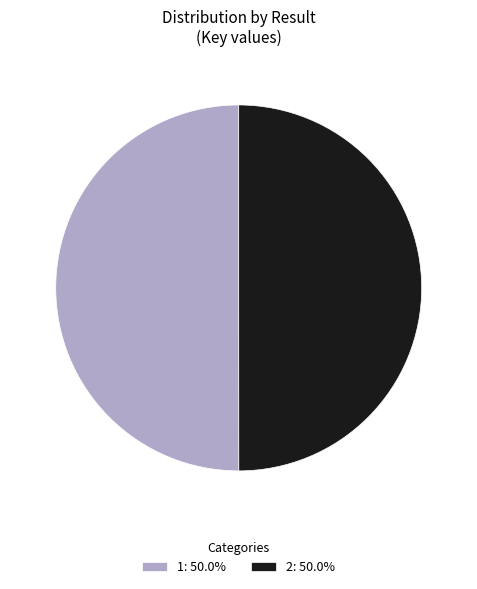

Approximately how many times larger is the value at 2: 50.0% compared to 1: 50.0%?

1.0